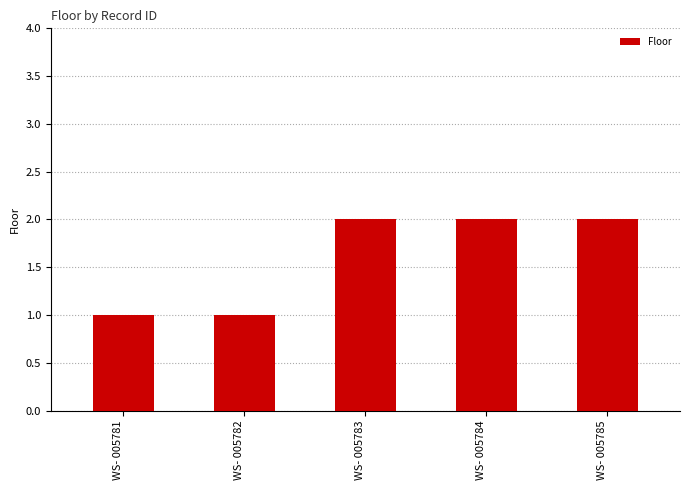

What is the ratio of the value at WS- 005783 to the value at WS- 005785?

1.0